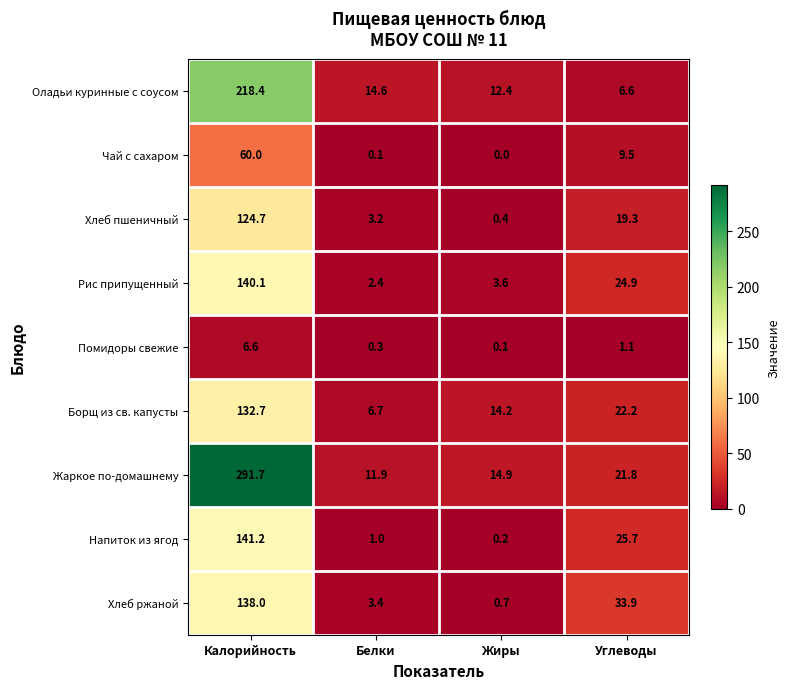

The Чай с сахаром series shows 13.9 at Калорийность. True or false?

False